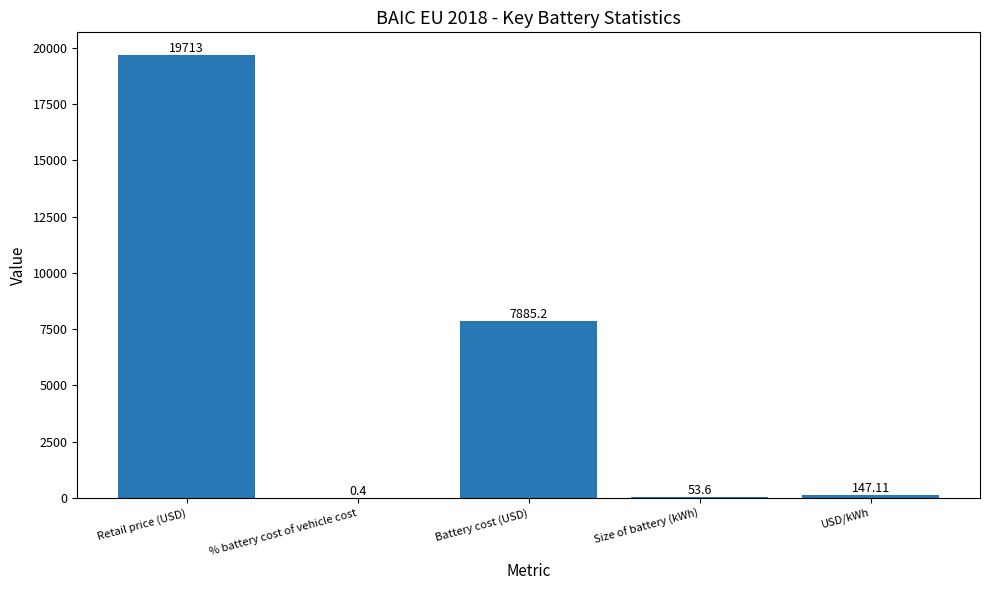

What is the sum of all values?

27799.3